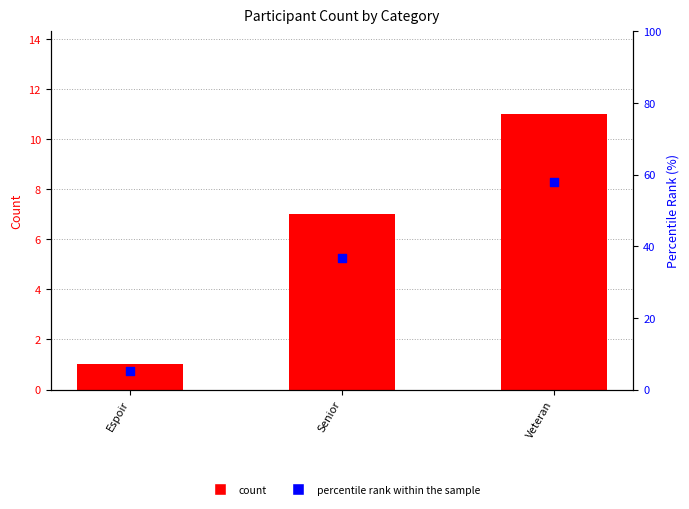

Which series contains the lowest Y value?

count